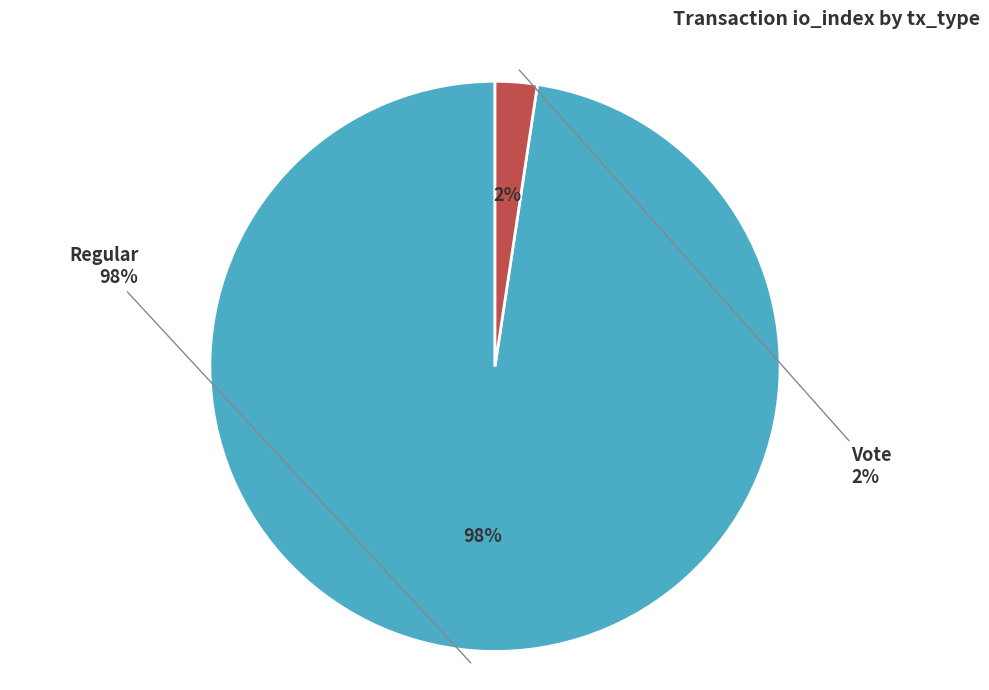

Does Regular account for over 50% of the chart?

Yes